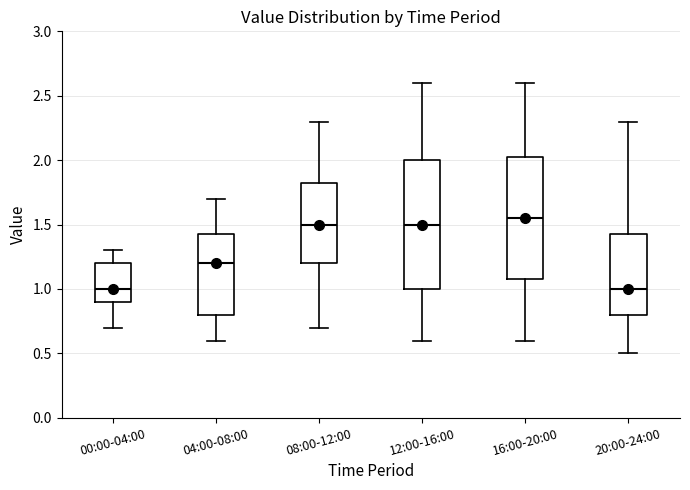

Where is the upper edge of the box for 00:00-04:00 on the y-axis? The values are not printed on the chart, so give them approximately, as read against the axis.

1.20